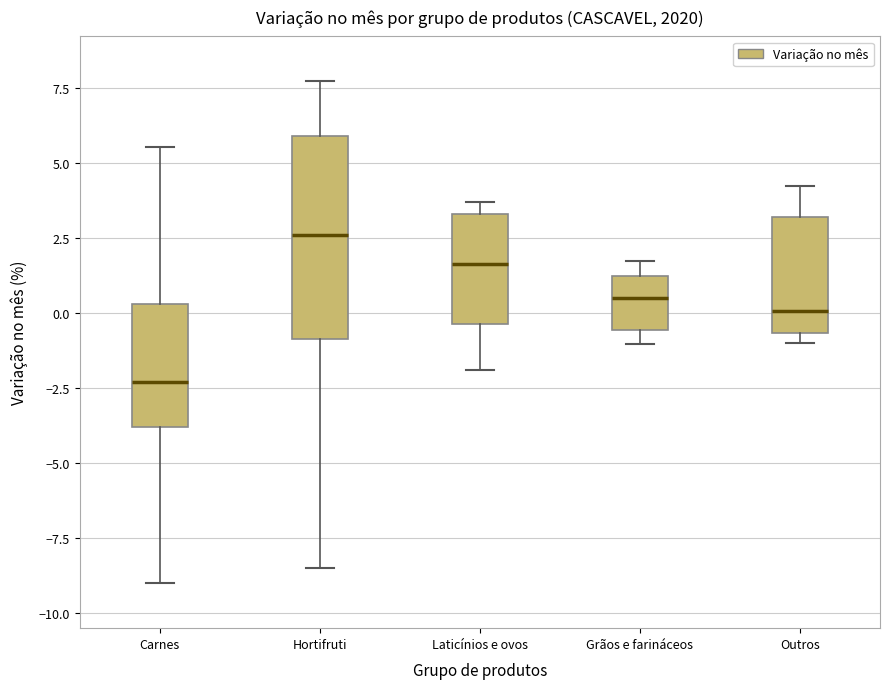

Reading left to right, read every box against the y-axis: the position of its median line, the range the box covers, and the ends of its whiskers. The values are not printed on the chart, so give them approximately, as read against the axis.

Carnes: median -2.5, box -4.0 to 0.5, whiskers -9.0 to 5.5
Hortifruti: median 2.5, box -1.0 to 6.0, whiskers -8.5 to 7.5
Laticínios e ovos: median 1.5, box -0.5 to 3.5, whiskers -2.0 to 3.5 (just above the box's upper edge)
Grãos e farináceos: median 0.5, box -0.5 to 1.5, whiskers -1.0 to 2.0
Outros: median 0.0, box -0.5 to 3.0, whiskers -1.0 to 4.0